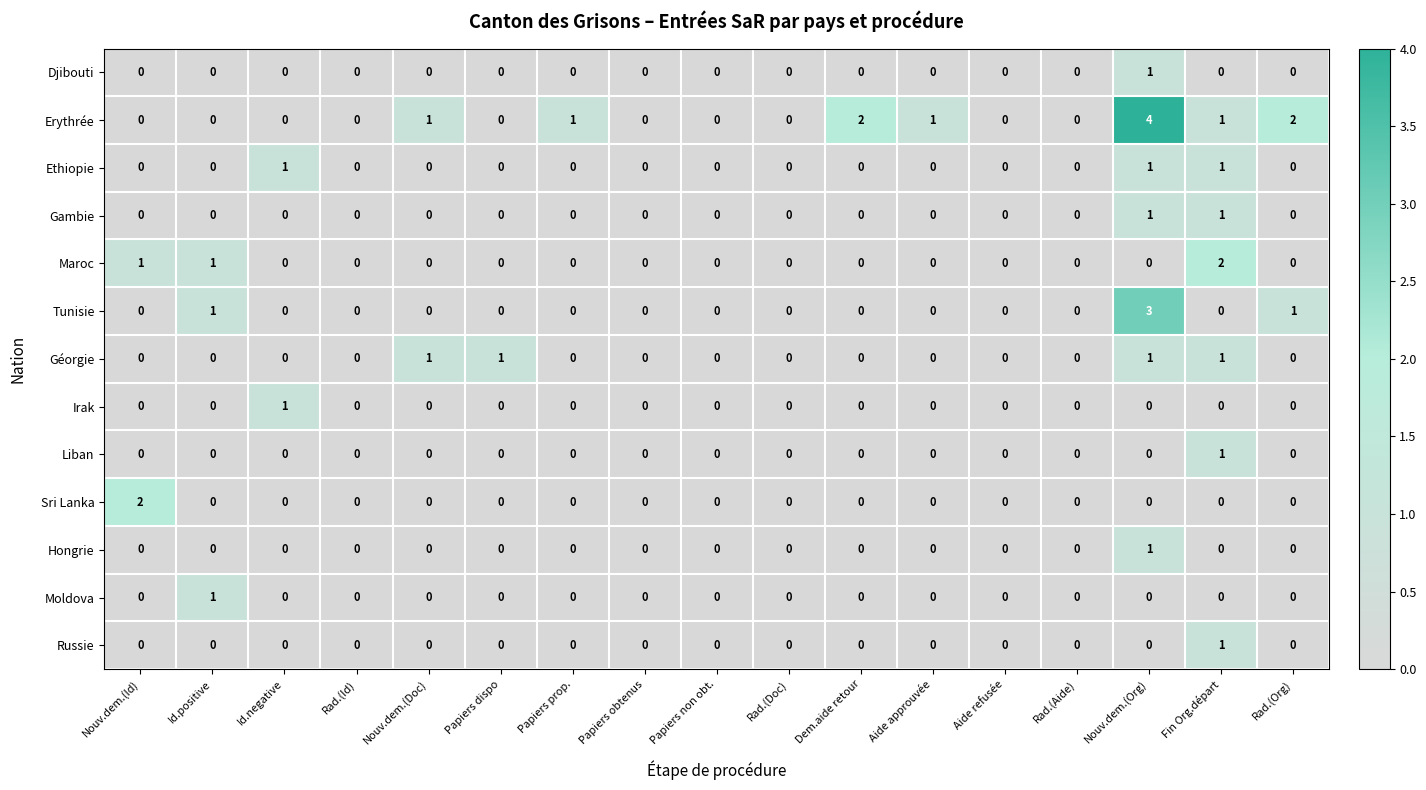

Between Nouv.dem.(Doc) and Fin Org.départ, which series saw the biggest shift?

Maroc